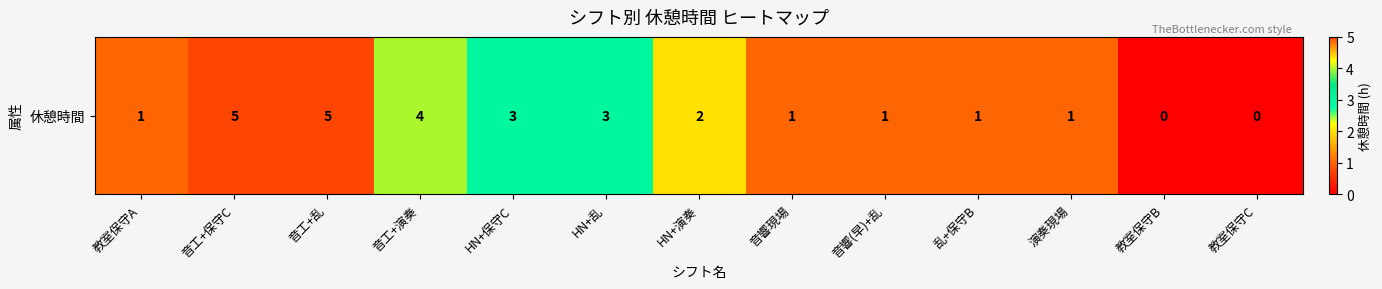

Which has a higher value, 教室保守C or 乱+保守B?

乱+保守B